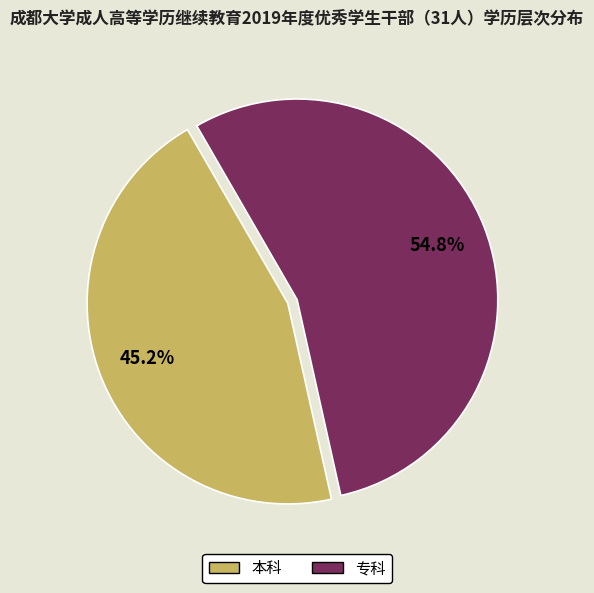

Count the number of slices in the pie.

2